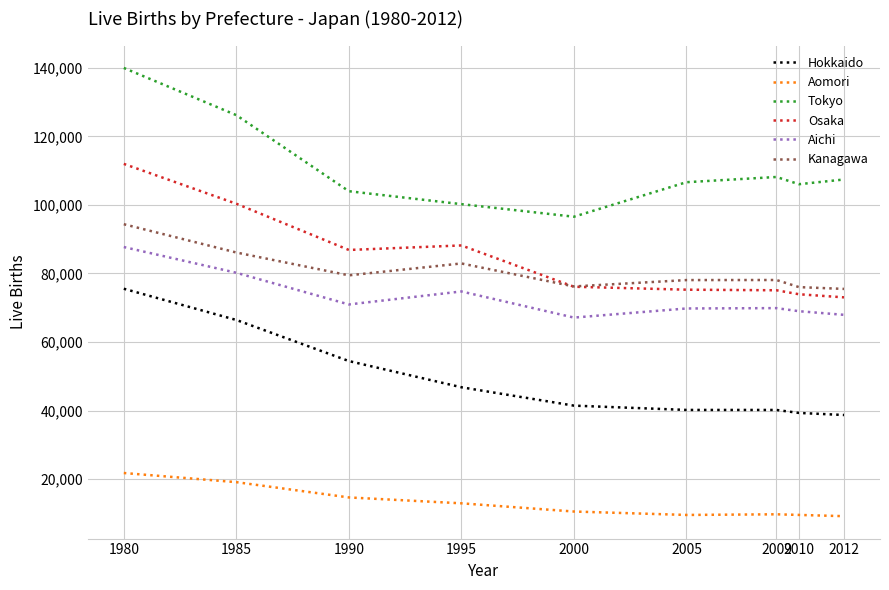

At which category is the sum across all series the highest?

1980